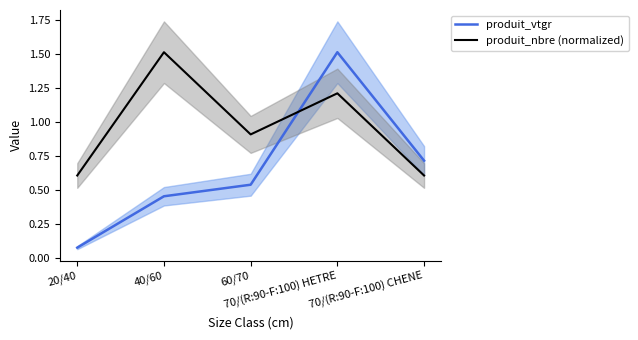

Rank the categories by produit_nbre (normalized) value from lowest to highest.

20/40, 70/(R:90-F:100) CHENE, 60/70, 70/(R:90-F:100) HETRE, 40/60